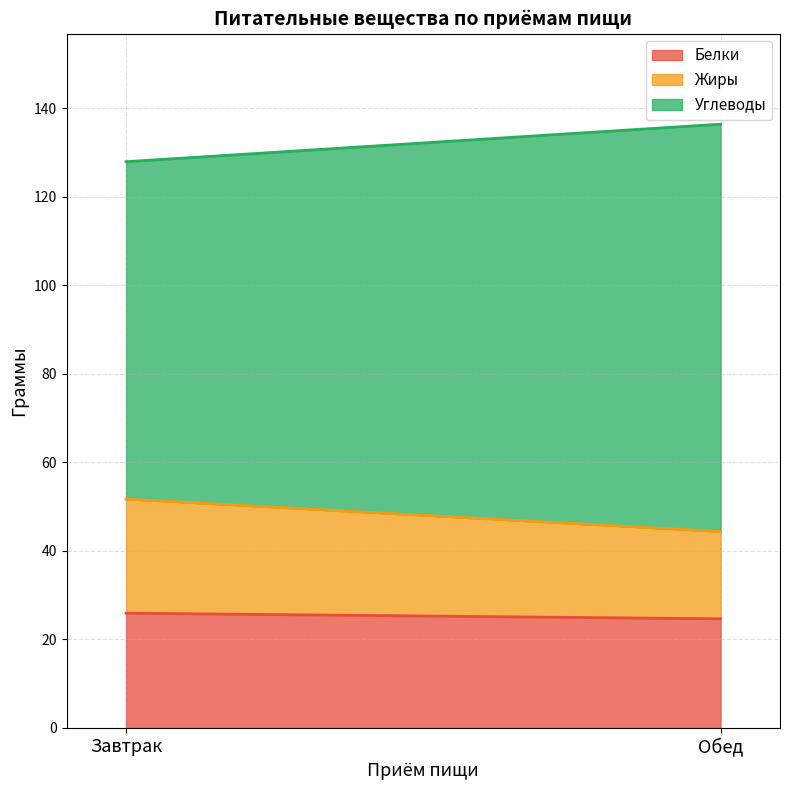

At how many categories does at least one series exceed 89?

1